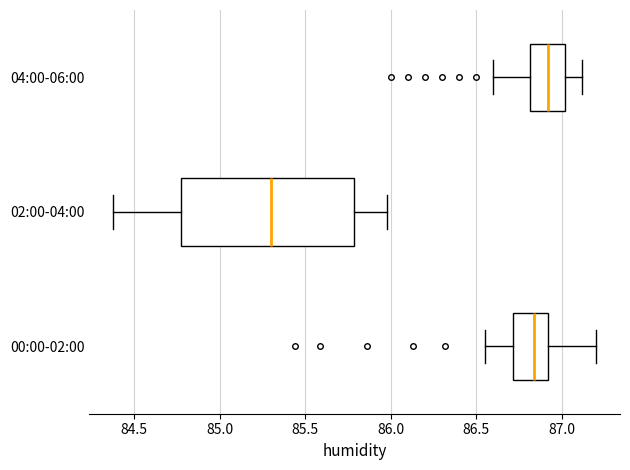

Where does the right whisker of the box for 00:00-02:00 end on the x-axis? The values are not printed on the chart, so give them approximately, as read against the axis.

87.20